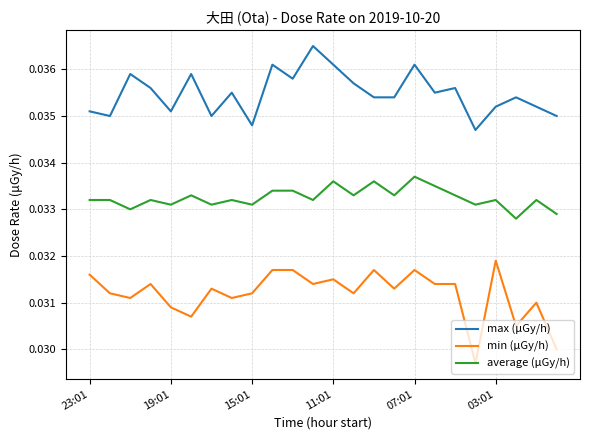

Count the max (μGy/h) values in the range 0 to 1.

24